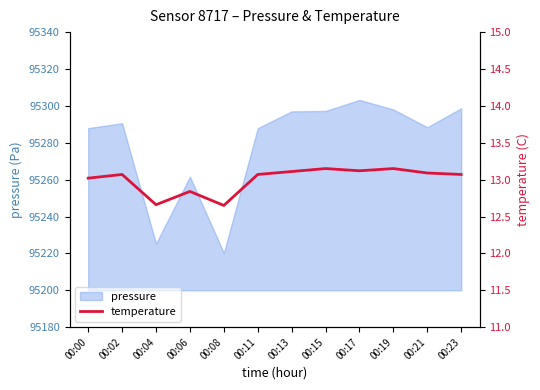

Does the chart display data point markers on the line(s)?

No